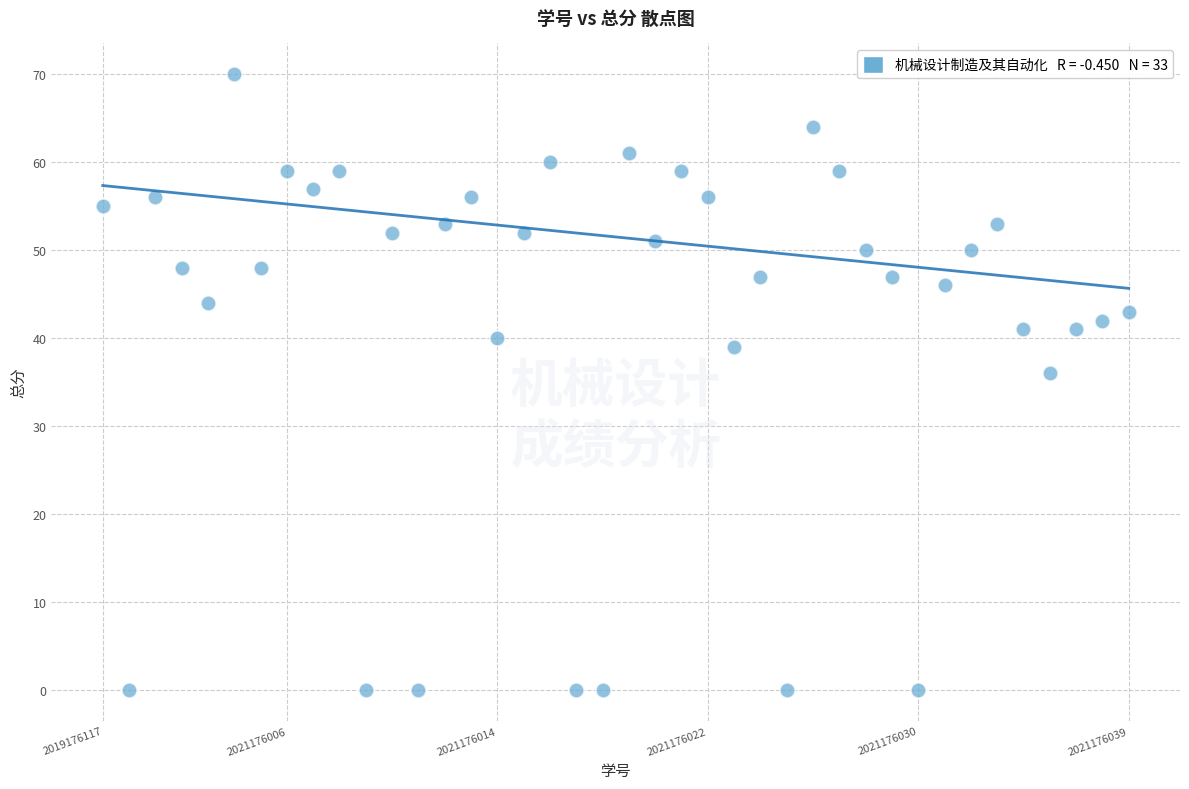

What Y value in the scatter plot is closest to 35?

36